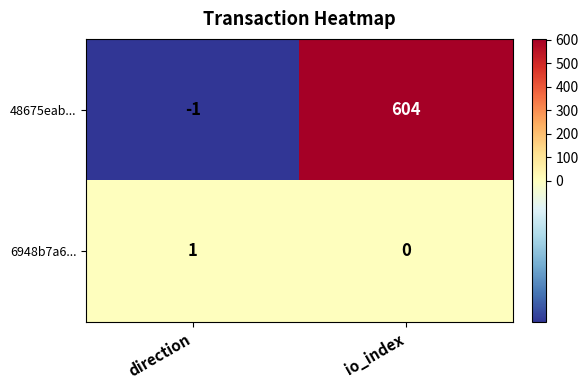

Reading left to right, transcribe all the data shown in this chart.

48675eab...: direction=-1	io_index=604
6948b7a6...: direction=1	io_index=0